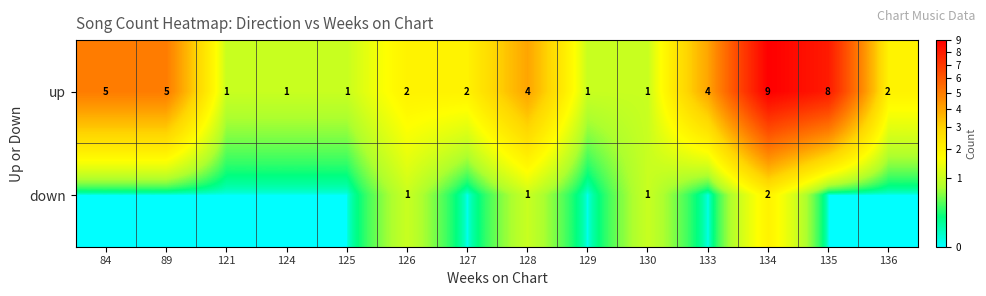

What is the difference between the highest and lowest values at 133?

4